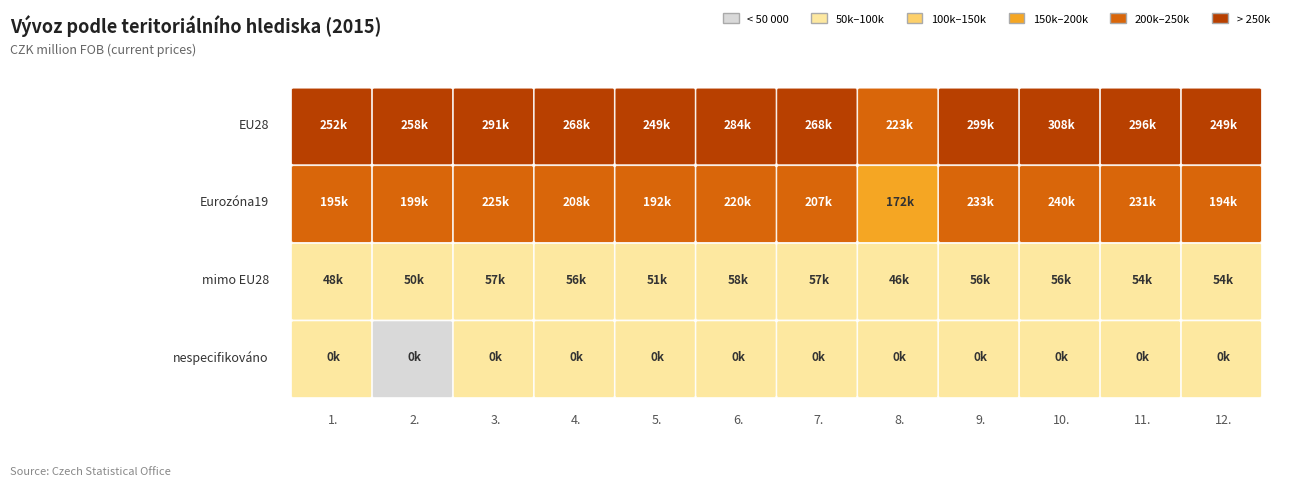

Read the EU28 value at 8., to the nearest 50.

223400